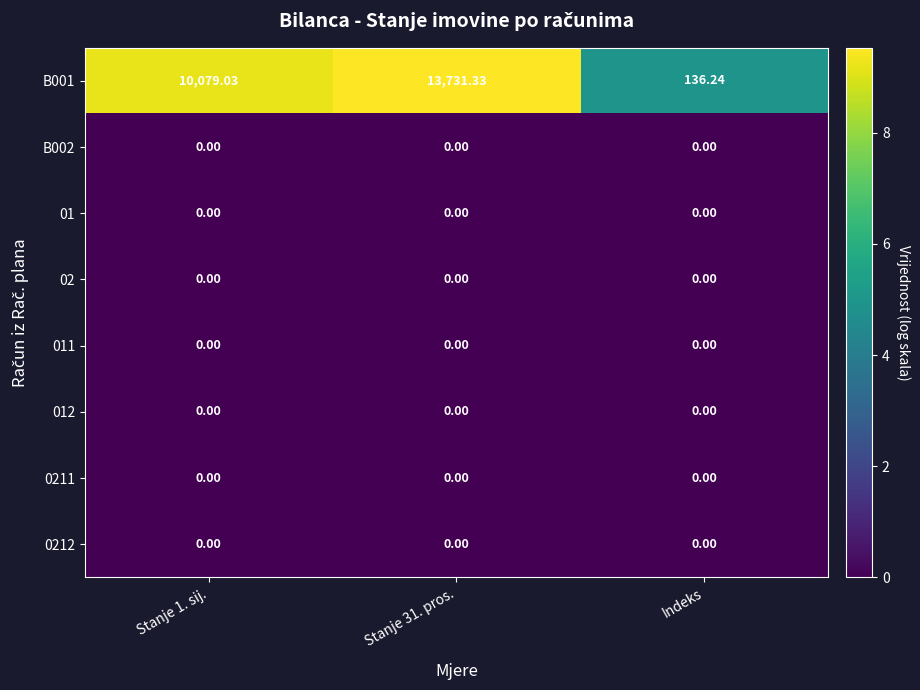

Which series has the widest spread of values?

B001